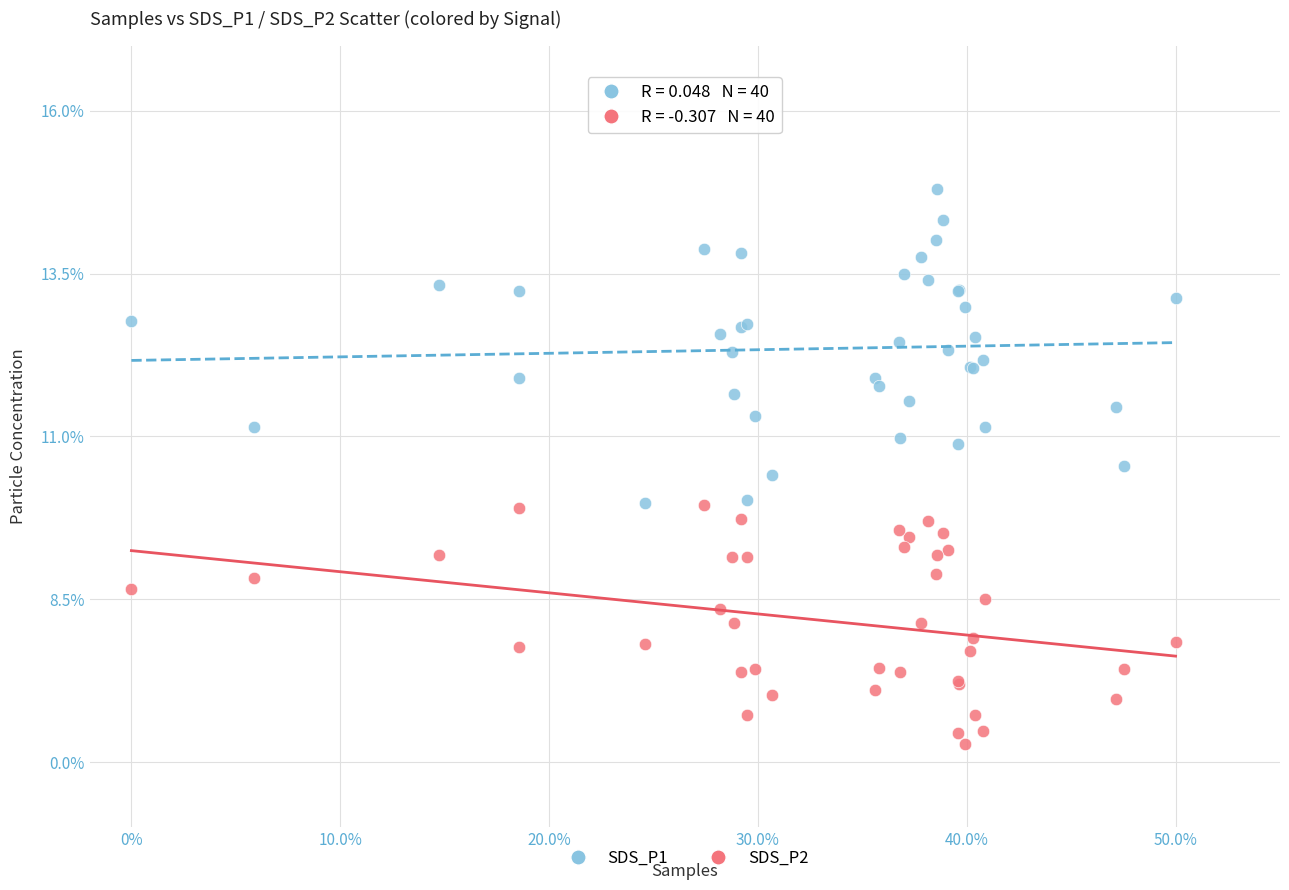

Which series contains the highest Y value?

SDS_P1